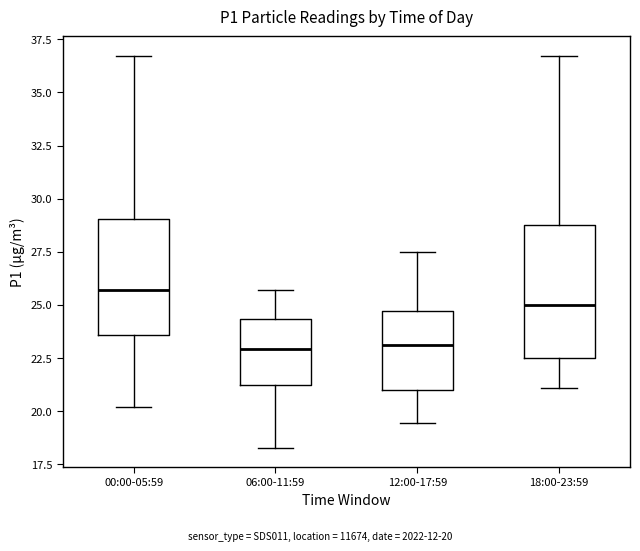

Where does the upper whisker of the box for 00:00-05:59 end on the y-axis? The values are not printed on the chart, so give them approximately, as read against the axis.

36.5